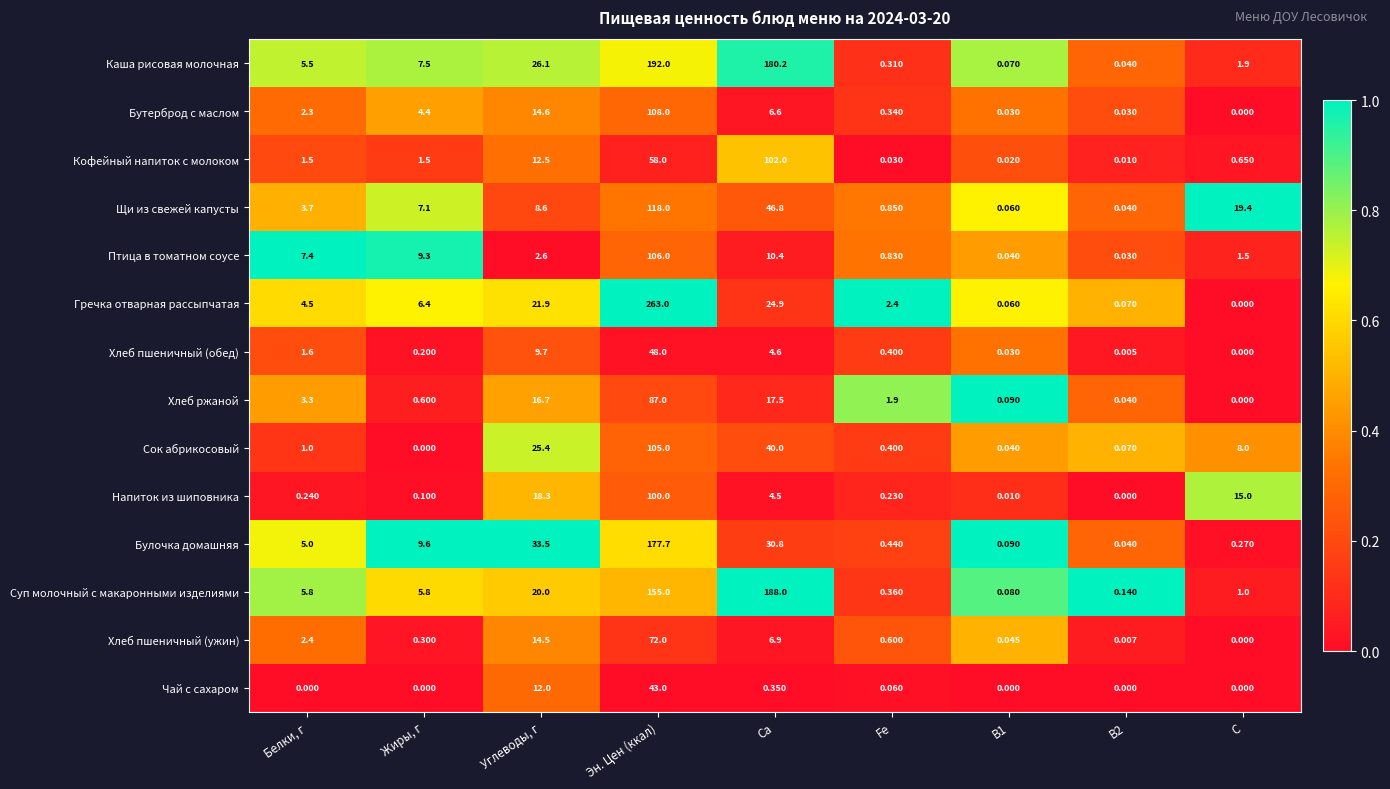

Rank the series at Ca from highest to lowest value.

Суп молочный с макаронными изделиями, Каша рисовая молочная, Кофейный напиток с молоком, Щи из свежей капусты, Сок абрикосовый, Булочка домашняя, Гречка отварная рассыпчатая, Хлеб ржаной, Птица в томатном соусе, Хлеб пшеничный (ужин), Бутерброд с маслом, Хлеб пшеничный (обед), Напиток из шиповника, Чай с сахаром